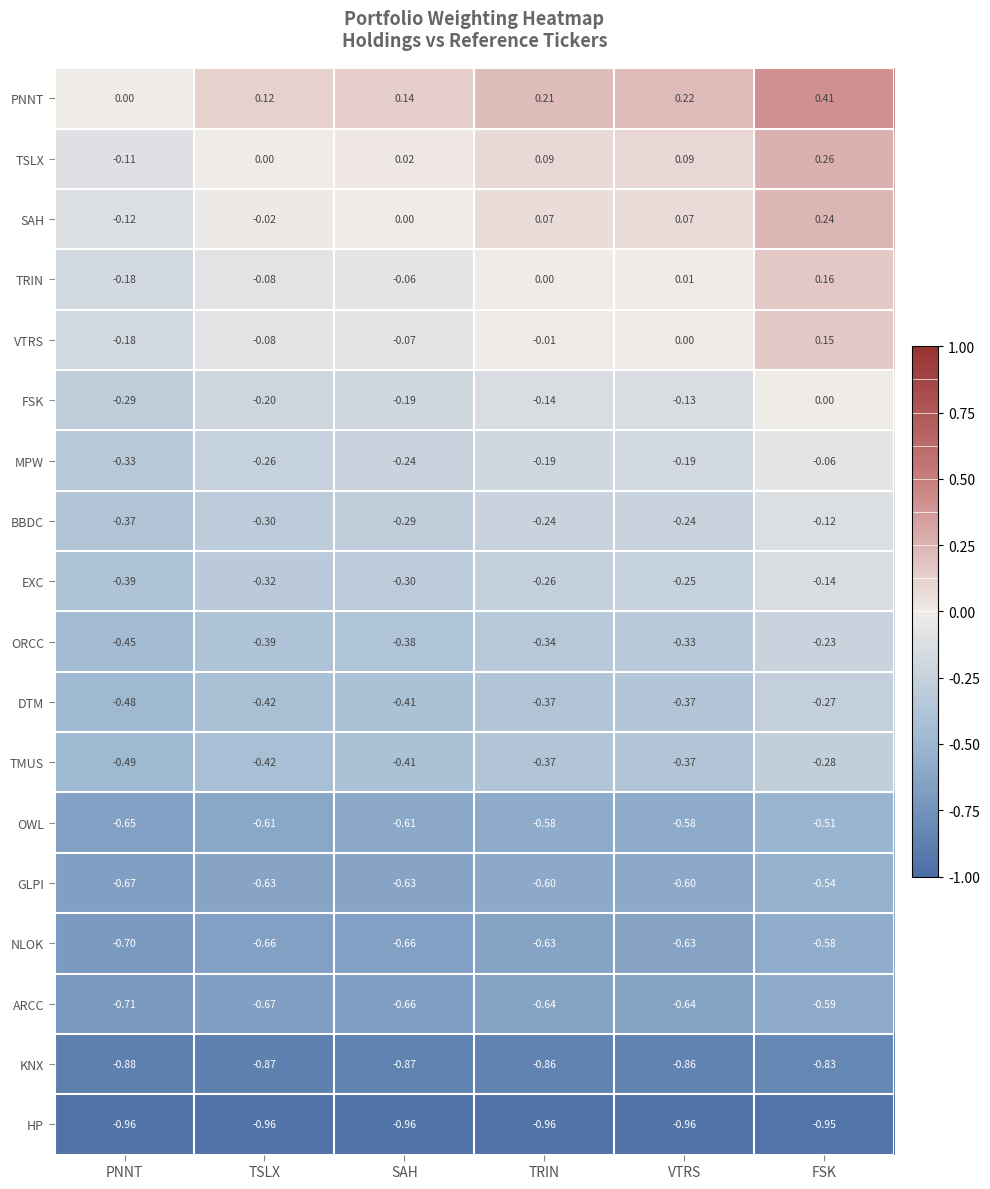

Which series has the largest range (max minus min)?

PNNT